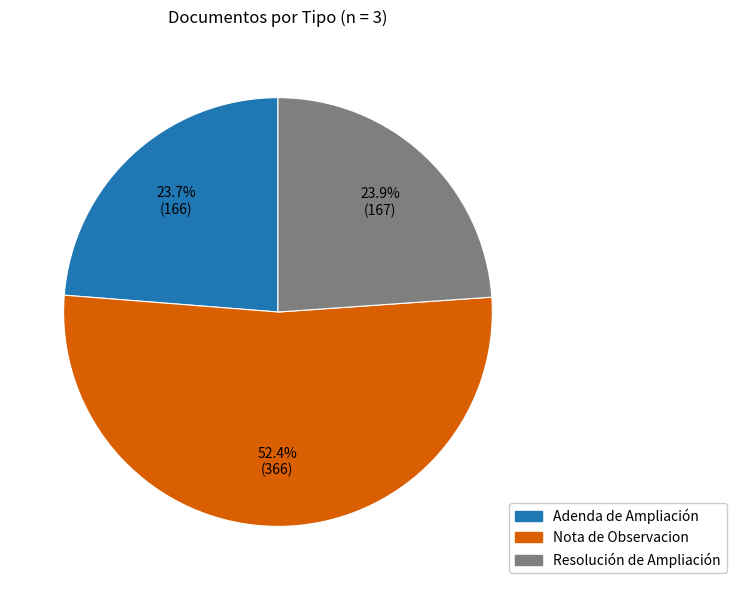

How much of the chart is everything except Nota de Observacion?

47.6%